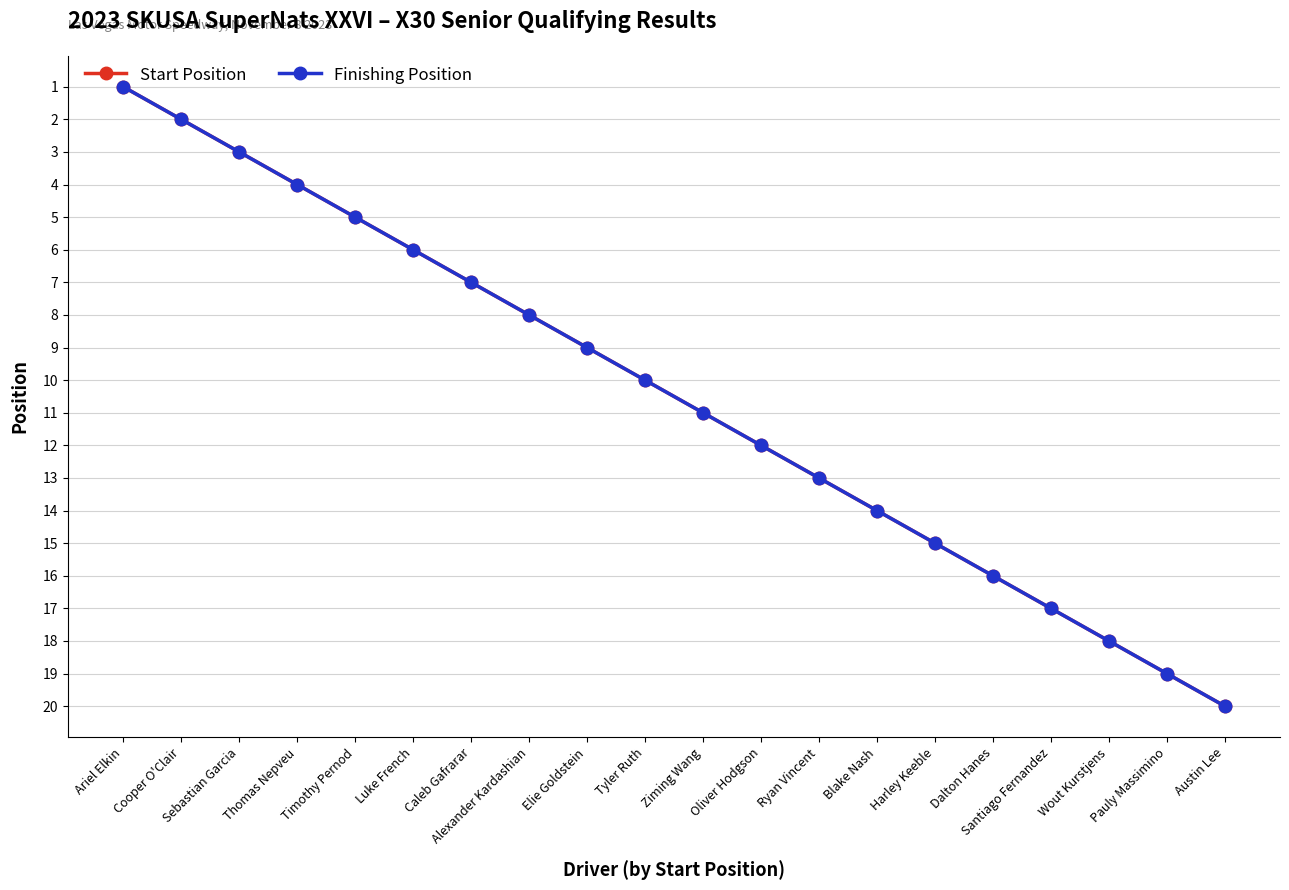

Is this an area chart (filled region under the line)?

No